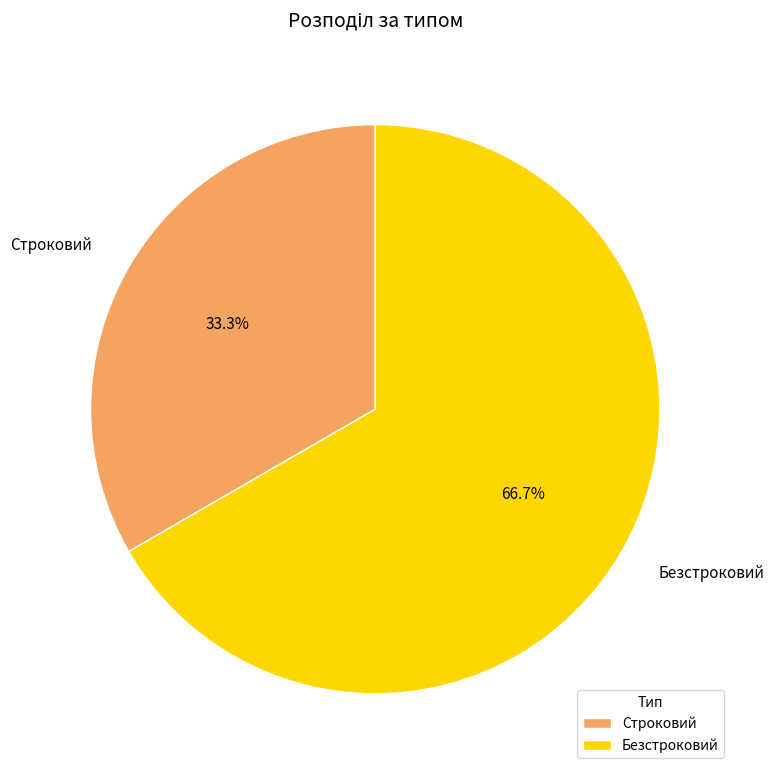

The Строковий slice represents 20% of the pie. True or false?

False